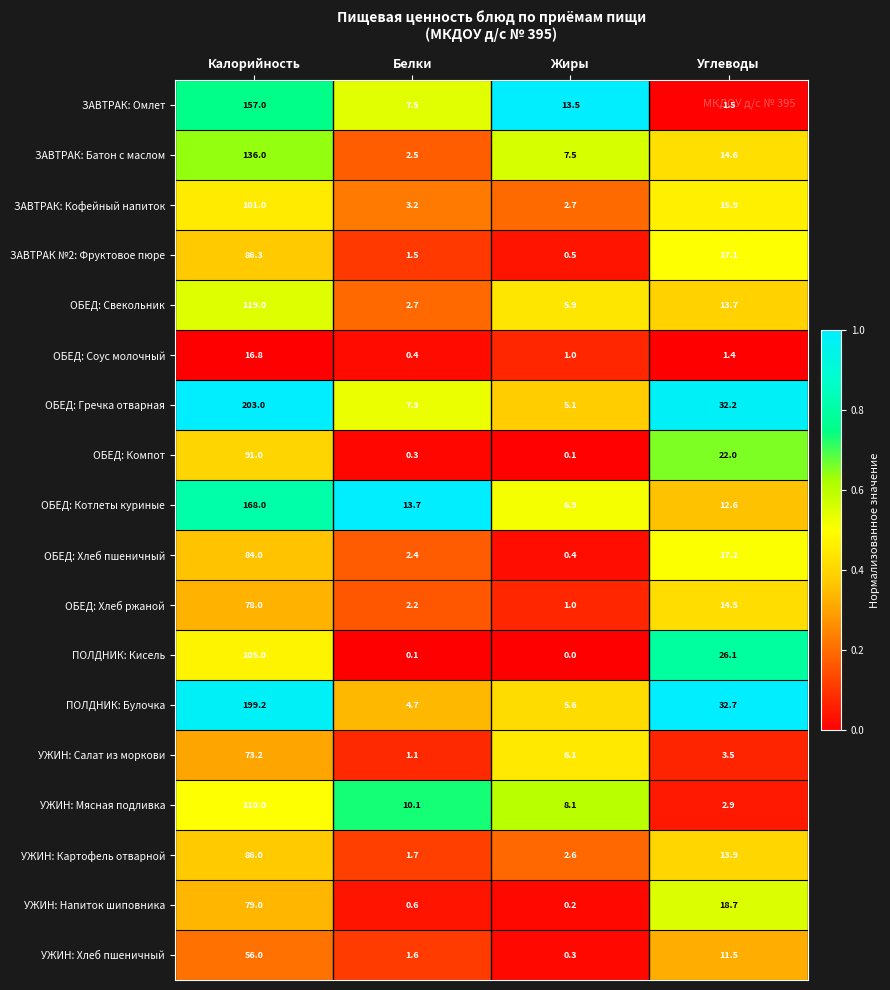

At which label does ОБЕД: Котлеты куриные reach its minimum?

Жиры